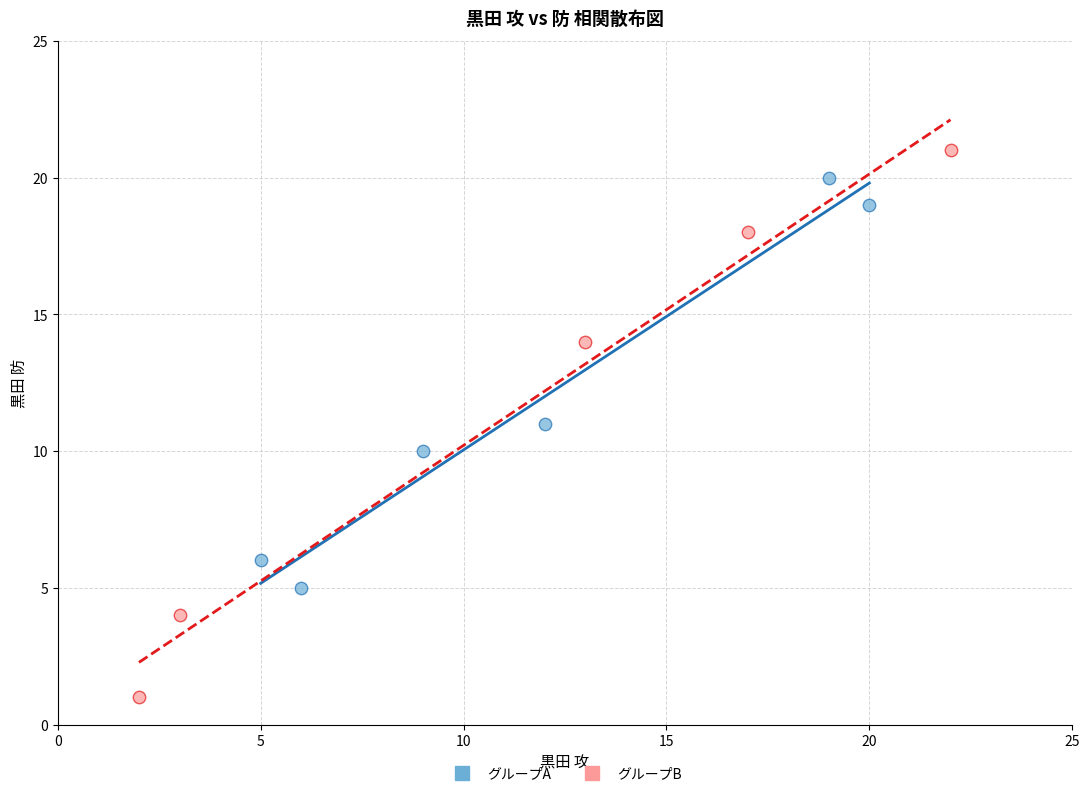

Which series has the widest spread of Y values?

グループB